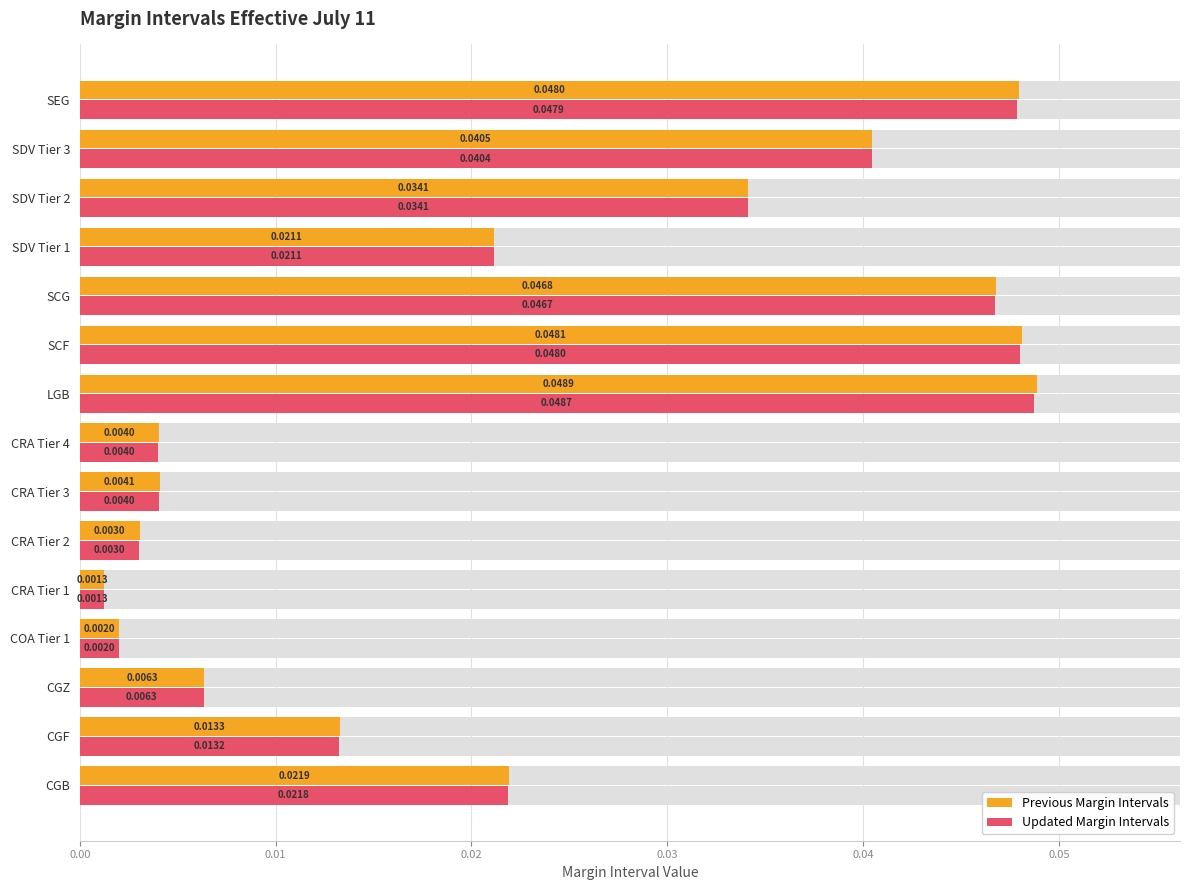

Which series has the largest total across all categories?

Previous Margin Intervals